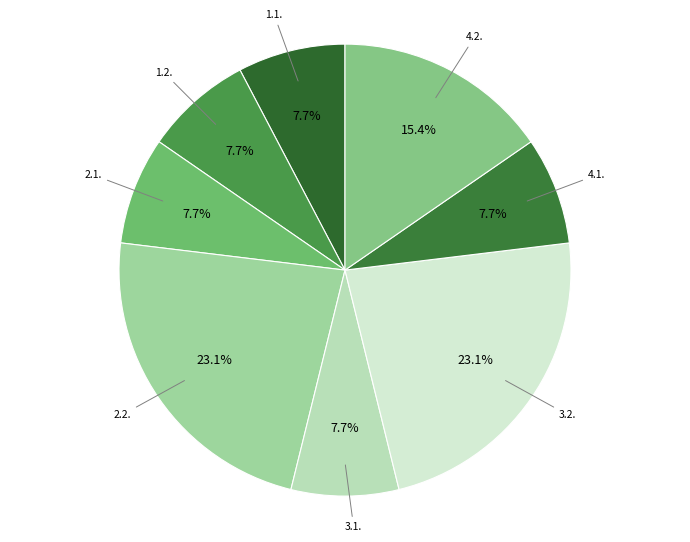

To the nearest percent, what is the average slice percentage?

12%